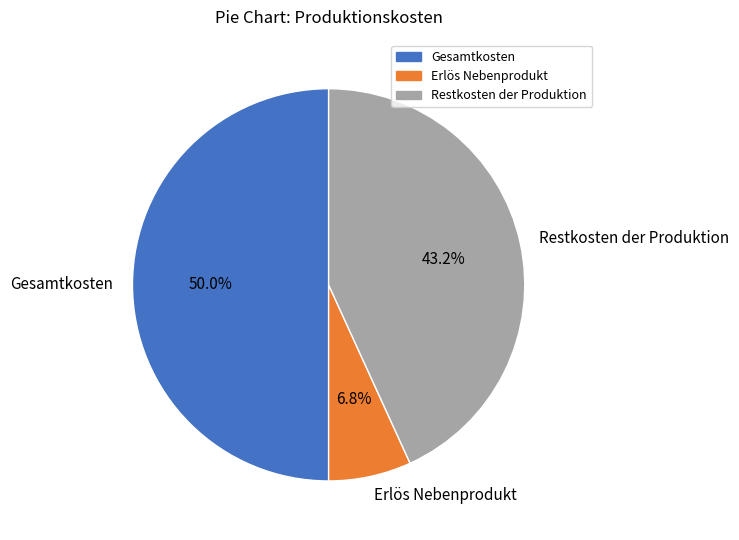

Which slice is the largest?

Gesamtkosten